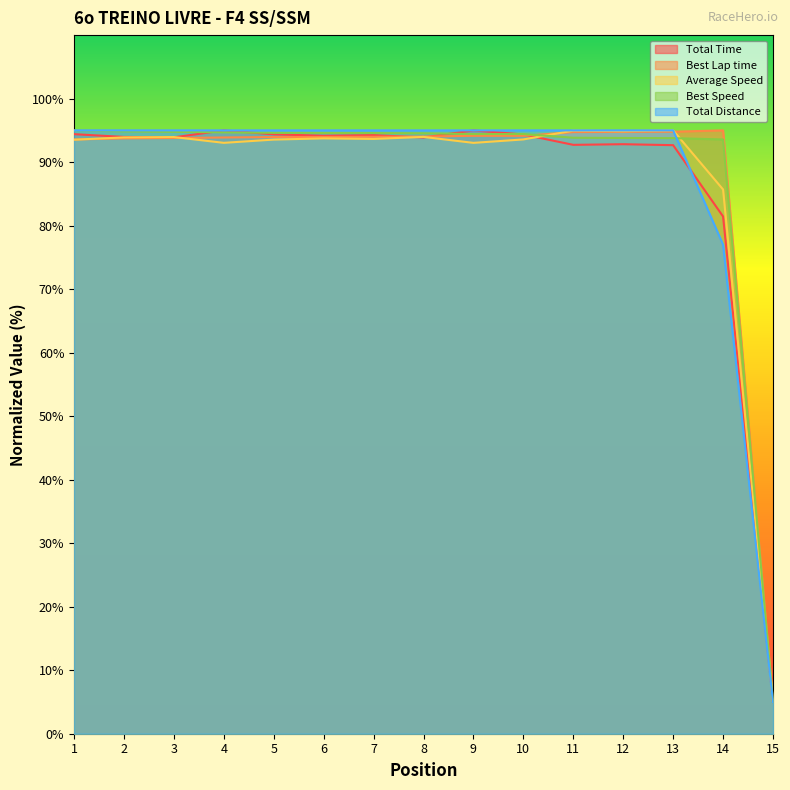

Where is the first local maximum for Best Lap time?

14